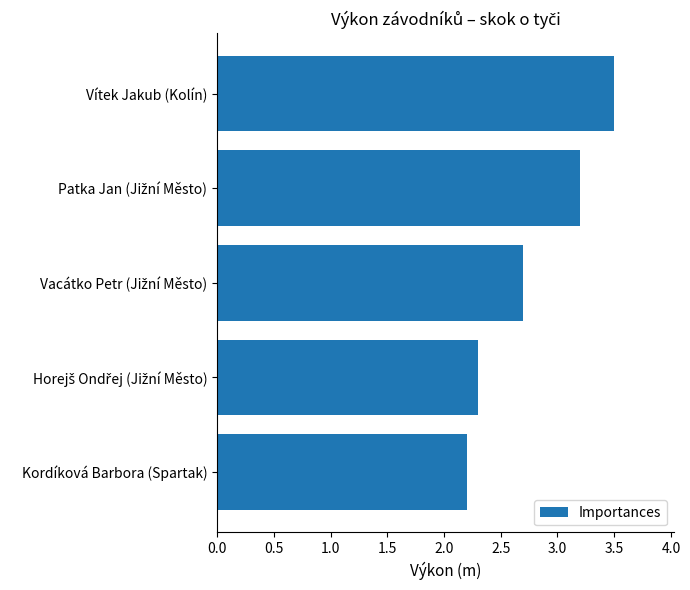

How many values are between 2 and 3?

3